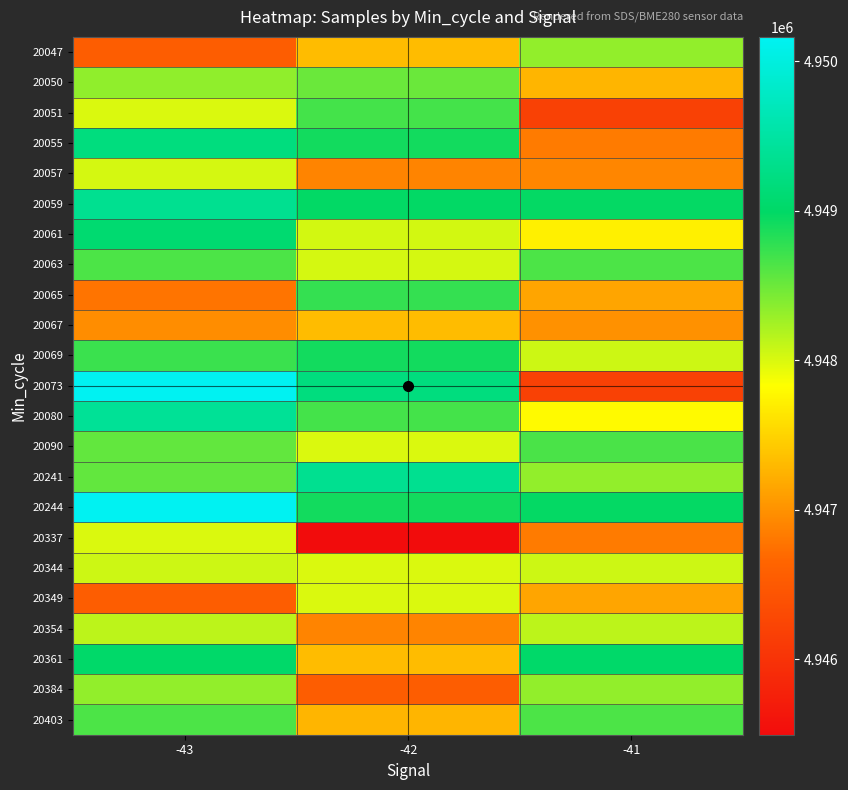

Which series has the widest spread of values?

20073